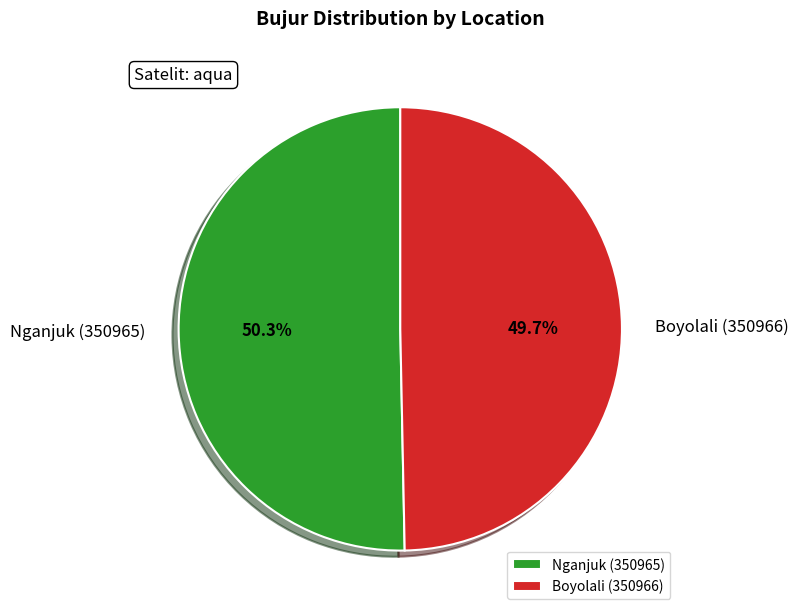

Count the number of slices in the pie.

2